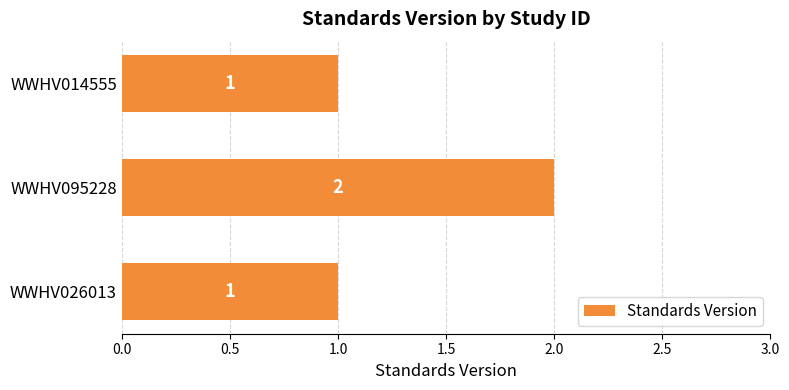

The chart shows a value of 1 at WWHV014555. True or false?

True